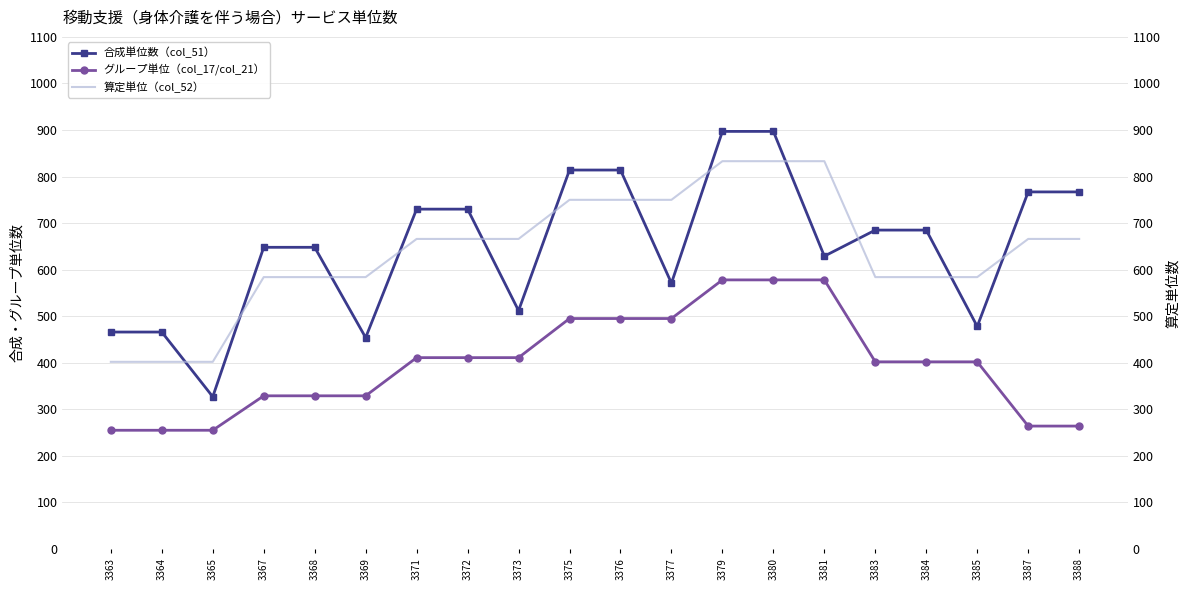

Reading left to right, what are all the values shown in this chart?

合成単位数（col_51）: 3363=466	3364=466	3365=327	3367=648	3368=648	3369=454	3371=730	3372=730	3373=512	3375=814	3376=814	3377=571	3379=897	3380=897	3381=629	3383=685	3384=685	3385=478	3387=767	3388=767
グループ単位（col_17/col_21）: 3363=255	3364=255	3365=255	3367=329	3368=329	3369=329	3371=411	3372=411	3373=411	3375=495	3376=495	3377=495	3379=578	3380=578	3381=578	3383=402	3384=402	3385=402	3387=264	3388=264
算定単位（col_52）: 3363=402	3364=402	3365=402	3367=584	3368=584	3369=584	3371=666	3372=666	3373=666	3375=750	3376=750	3377=750	3379=833	3380=833	3381=833	3383=584	3384=584	3385=584	3387=666	3388=666